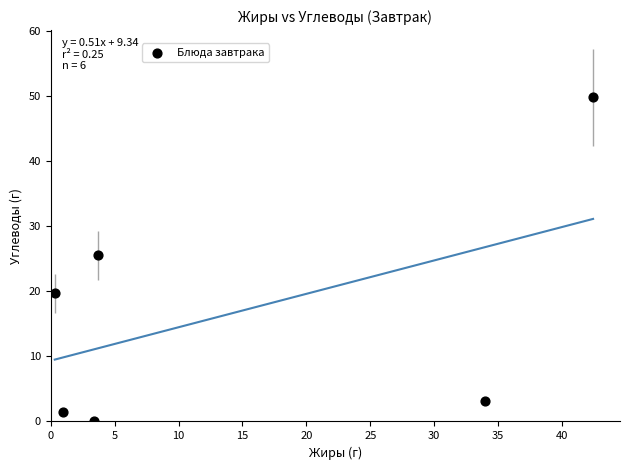

What is the average Y value?

16.6